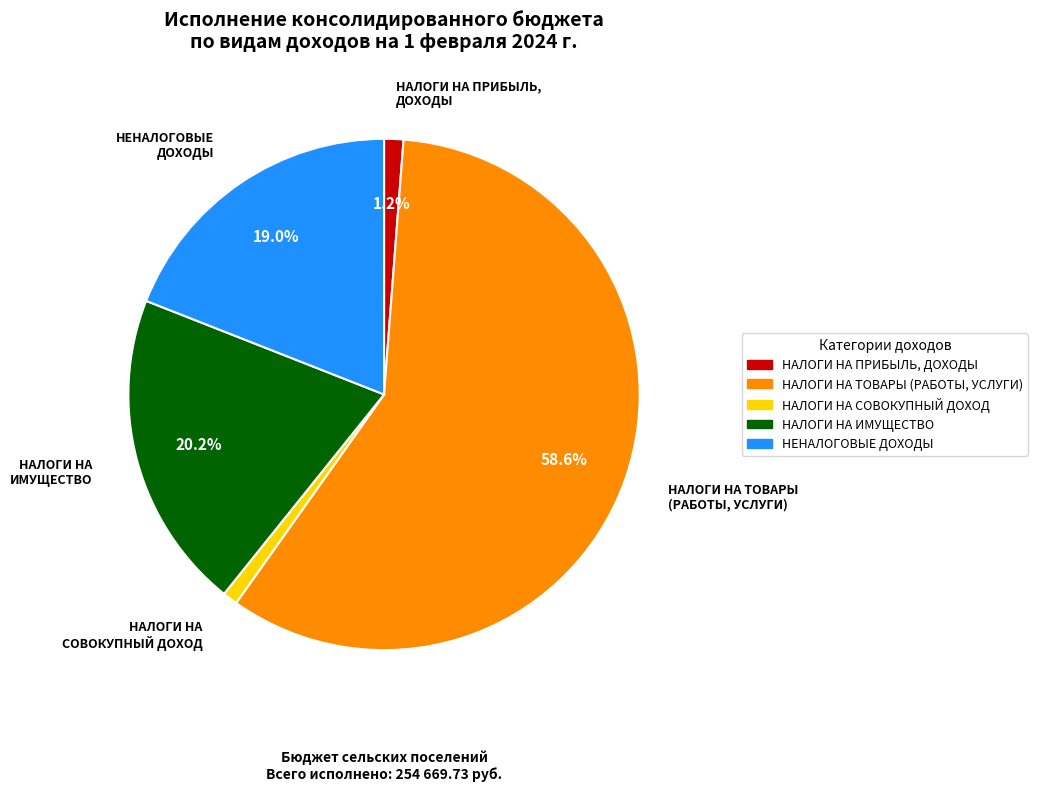

What is the largest slice in the pie chart?

НАЛОГИ НА ТОВАРЫ (РАБОТЫ, УСЛУГИ)